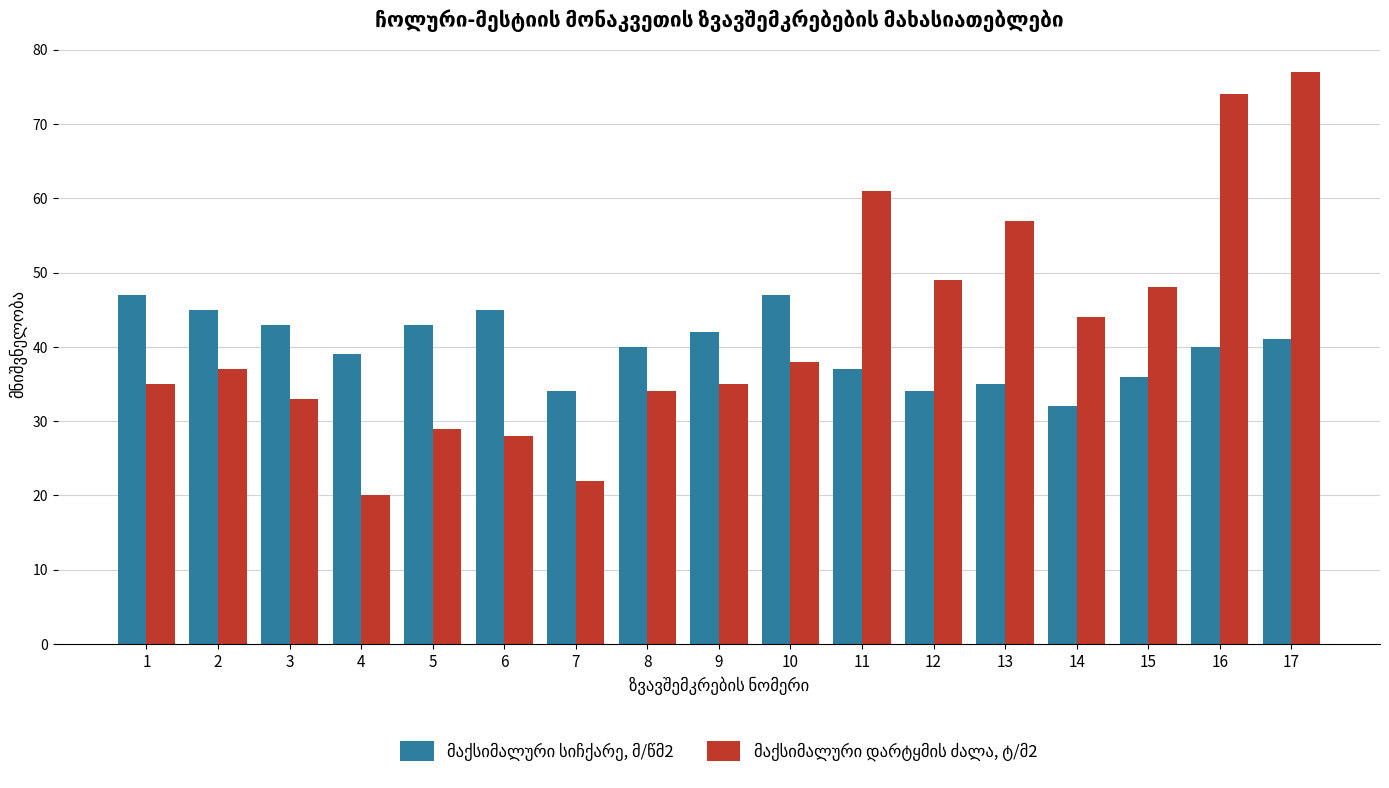

What is the smallest value displayed?

20